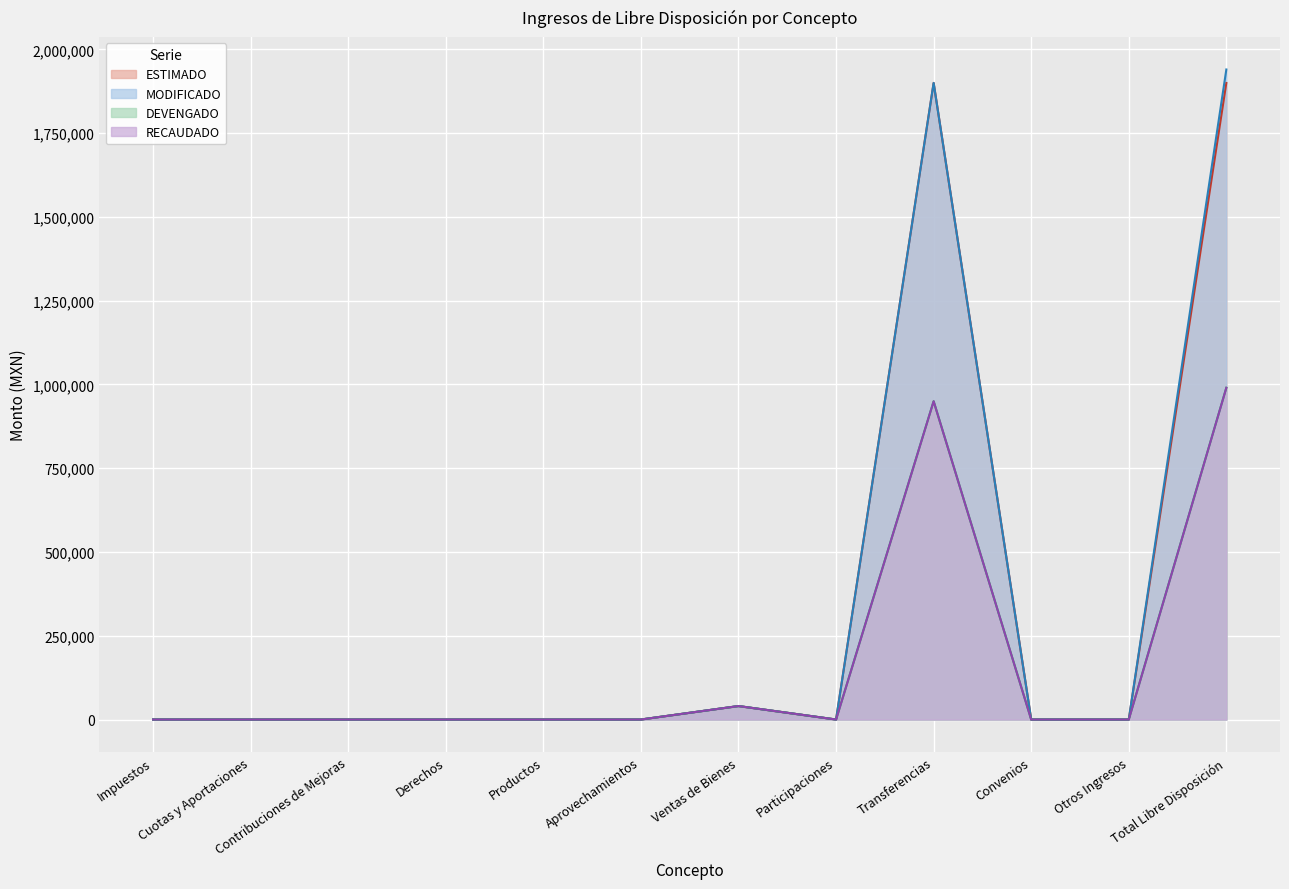

What is the difference between the maximum and minimum values in the RECAUDADO series?

990200.0